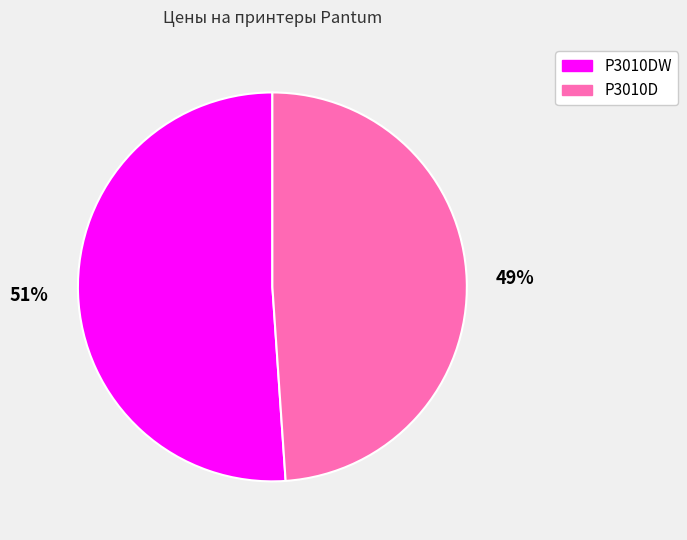

True or false: P3010D accounts for 43% of the total.

False